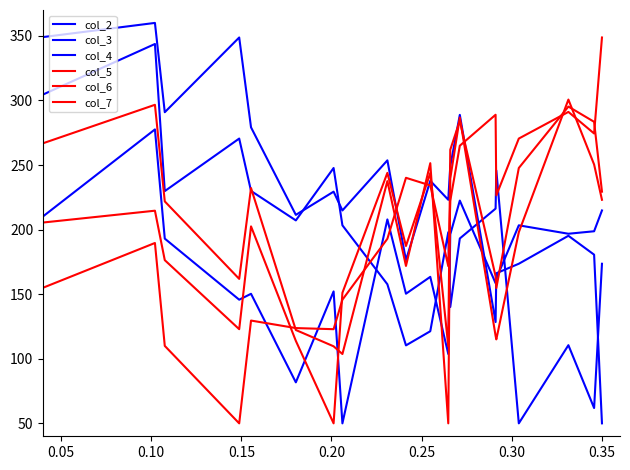

List the series in order of their peak value, highest first.

col_2, col_6, col_3, col_7, col_5, col_4